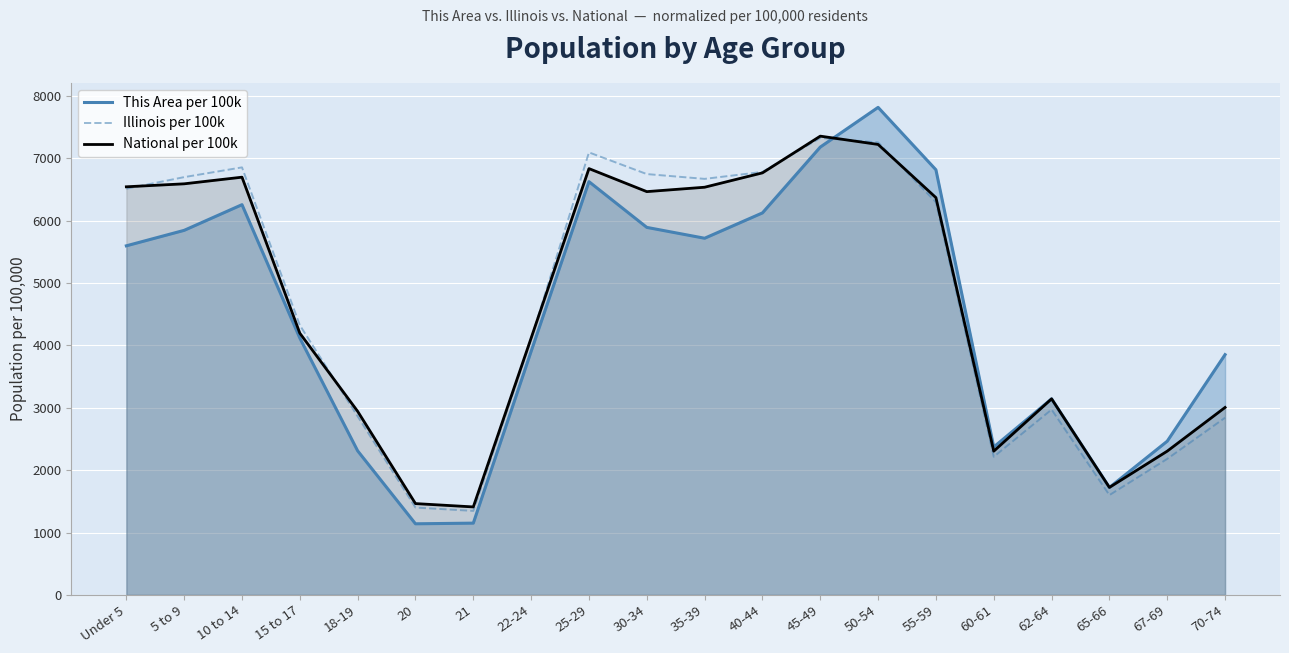

Reading left to right, transcribe all the data shown in this chart.

This Area per 100k: 5596.7	5844.7	6256.3	4117.5	2309.4	1139.7	1150.3	3904.7	6625.6	5892.2	5718.1	6124.4	7179.7	7816.4	6815.6	2370.9	3143.1	1721.9	2464.2	3851.9
Illinois per 100k: 6512.4	6698.1	6854.3	4323.6	2863.0	1399.9	1346.7	4103.9	7094.5	6747.0	6669.9	6781.4	7327.0	7254.4	6295.7	2214.9	2971.4	1599.8	2180.6	2840.7
National per 100k: 6543.0	6590.8	6697.2	4195.8	2942.9	1463.7	1410.3	4117.5	6834.7	6465.6	6536.0	6766.4	7355.1	7222.2	6369.3	2304.1	3143.1	1723.1	2304.6	3005.1